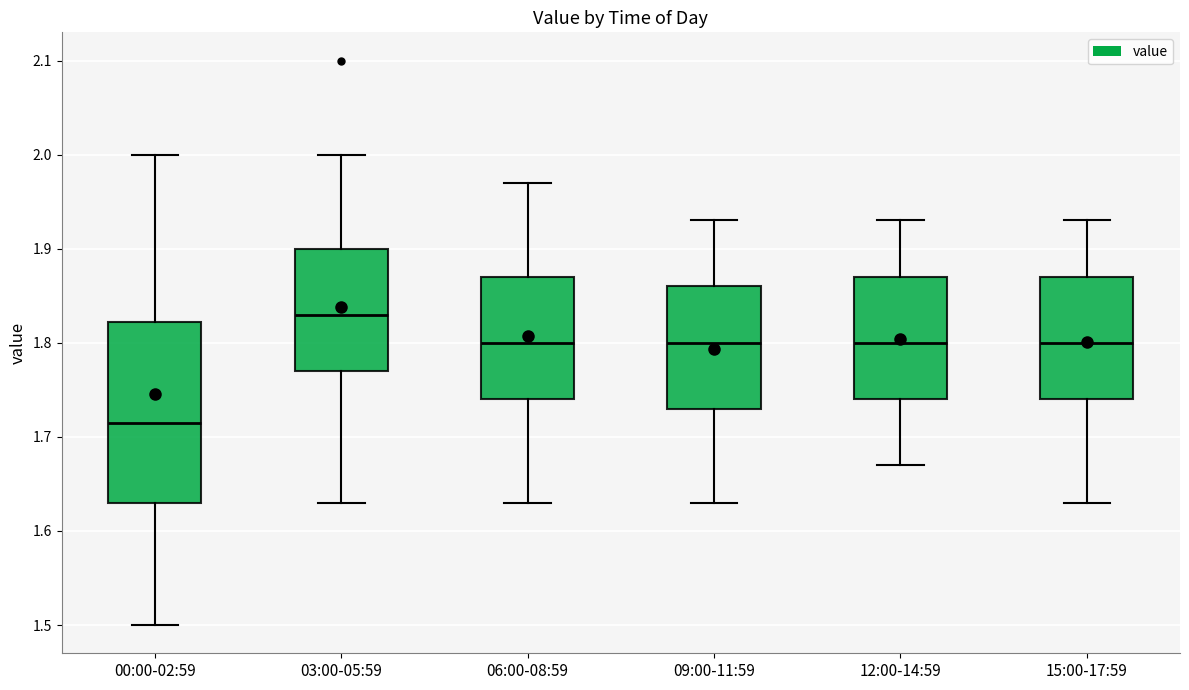

Reading left to right, read every box against the y-axis: the position of its median line, the range the box covers, and the ends of its whiskers. The values are not printed on the chart, so give them approximately, as read against the axis.

00:00-02:59: median 1.72, box 1.63 to 1.82, whiskers 1.50 to 2.00
03:00-05:59: median 1.83, box 1.77 to 1.90, whiskers 1.63 to 2.00
06:00-08:59: median 1.80, box 1.74 to 1.87, whiskers 1.63 to 1.97
09:00-11:59: median 1.80, box 1.73 to 1.86, whiskers 1.63 to 1.93
12:00-14:59: median 1.80, box 1.74 to 1.87, whiskers 1.67 to 1.93
15:00-17:59: median 1.80, box 1.74 to 1.87, whiskers 1.63 to 1.93